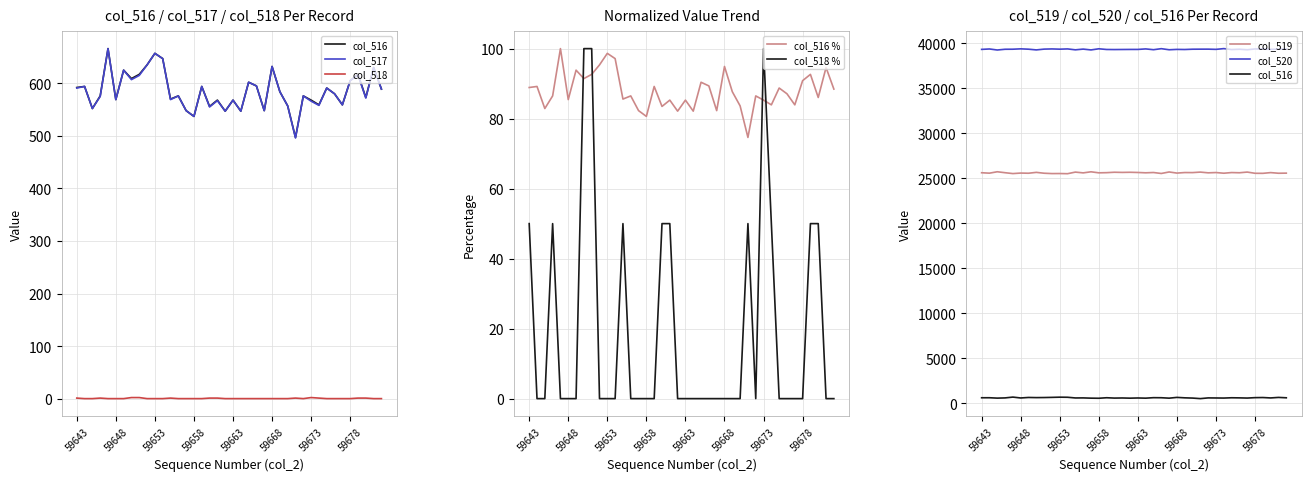

What is the greatest value displayed?

39415